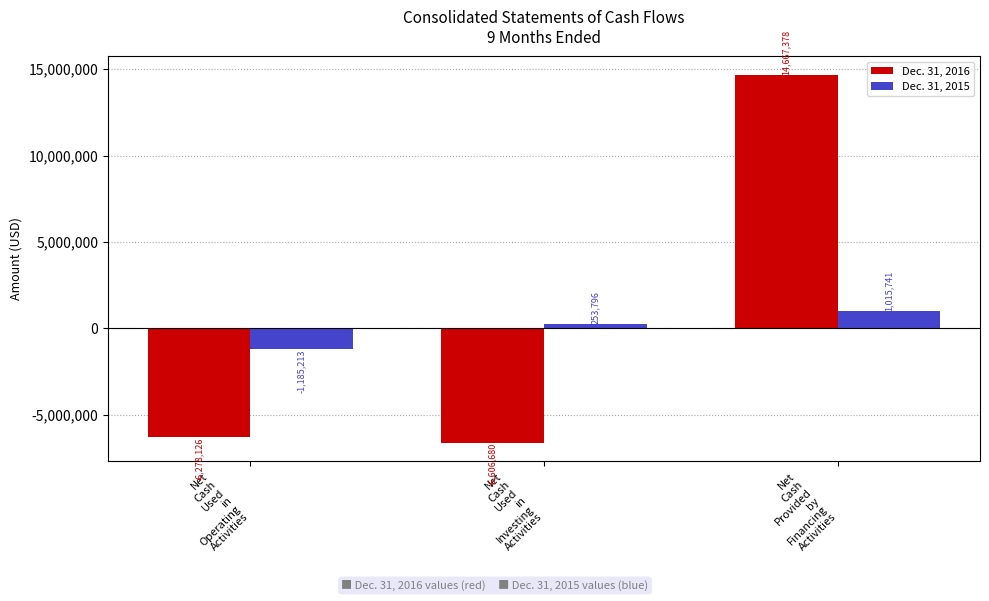

At which label is Dec. 31, 2016 closest to 4030349?

Net
Cash
Used
in
Operating
Activities